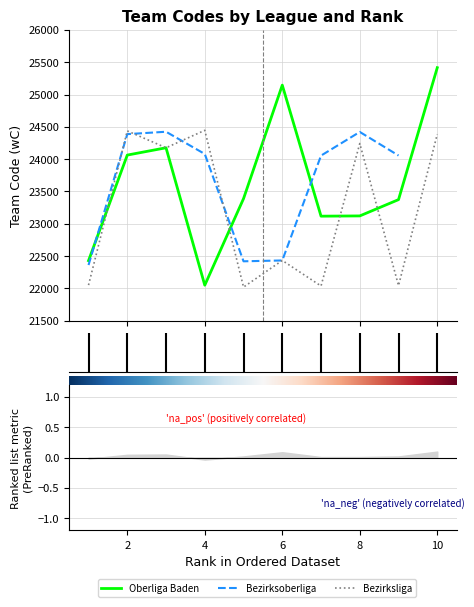

What is the lowest value of the Bezirksliga series?

22021